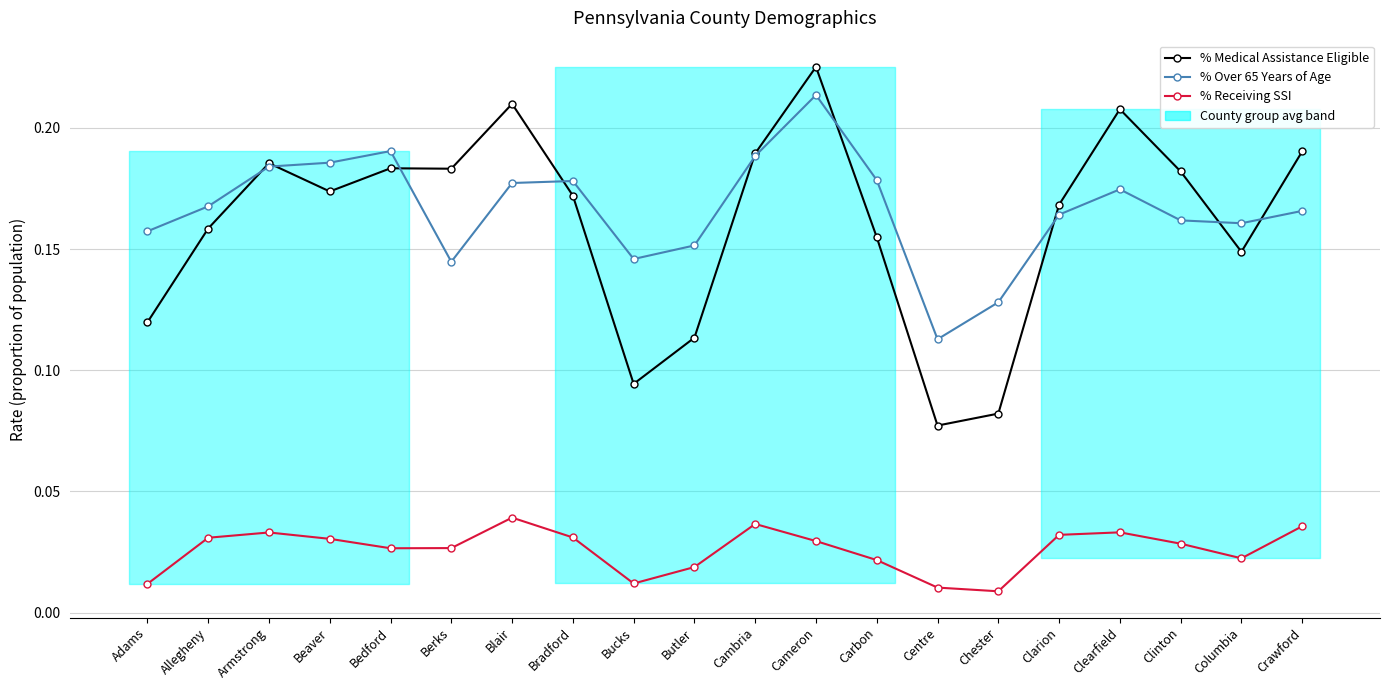

Does the chart have visible grid lines?

Yes